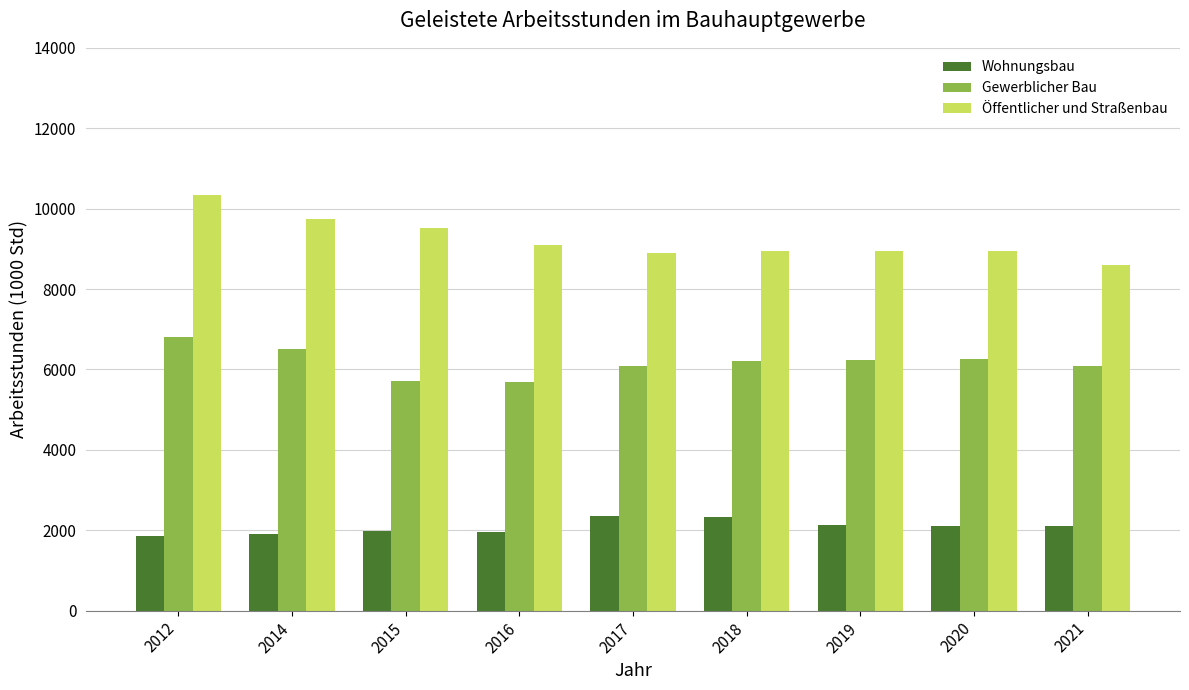

What is the difference between the highest and lowest values at 2019?

6835.6